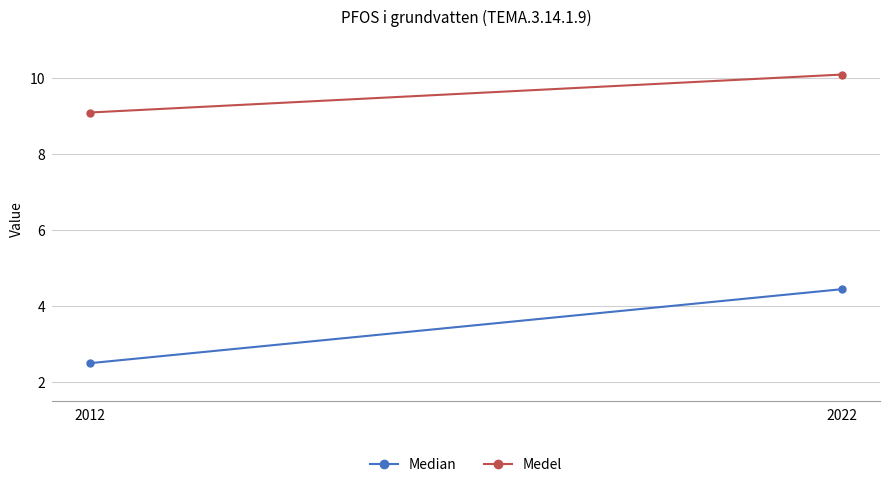

List the labels in order of Median value, smallest first.

2012, 2022